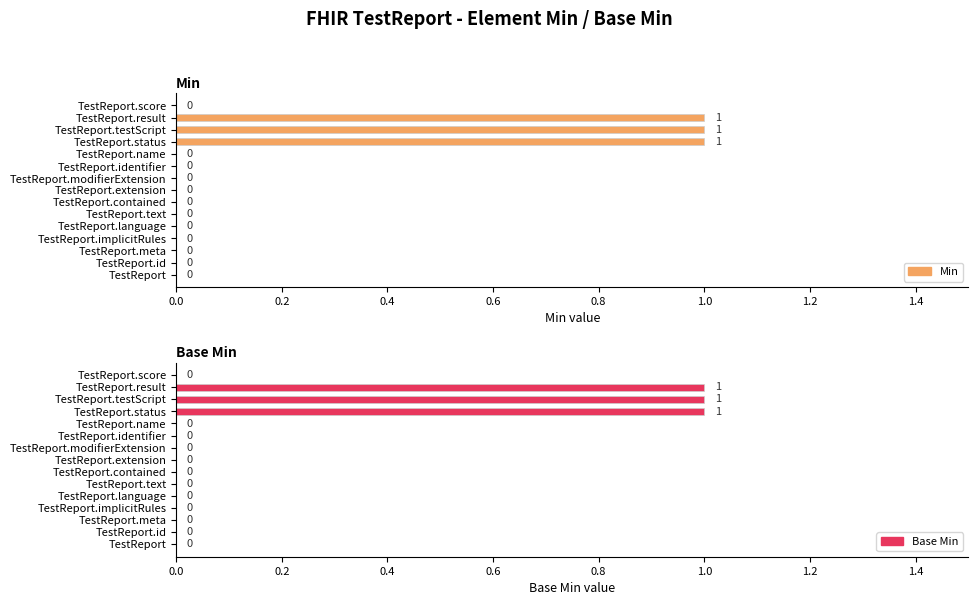

How many distinct data groups are displayed?

2